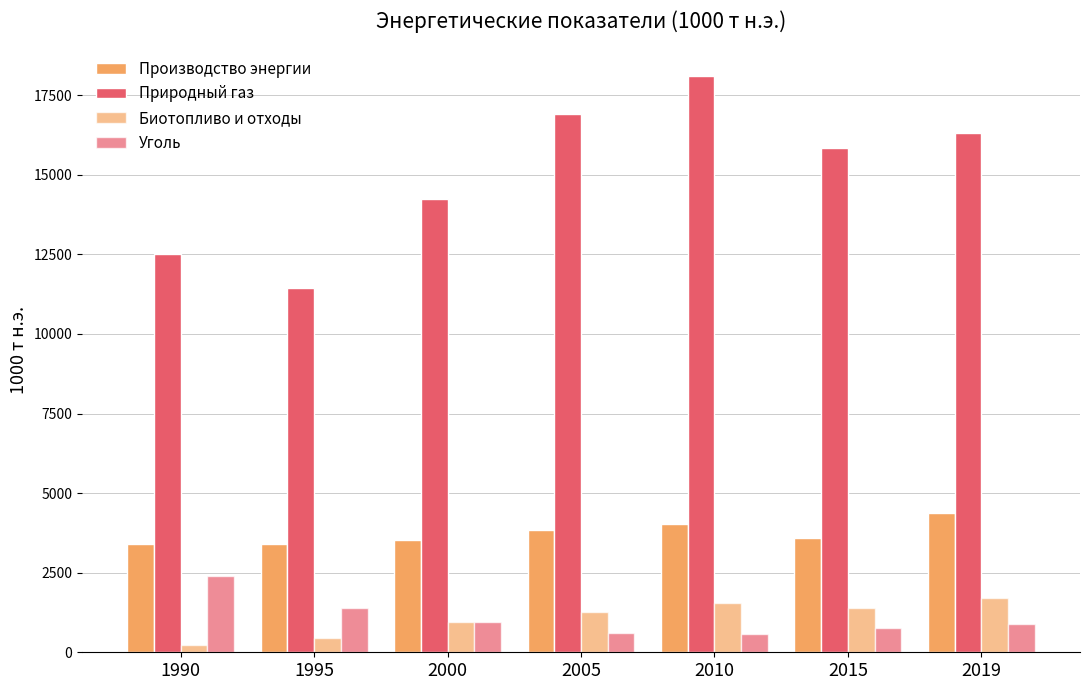

At which category does the chart reach its minimum across all series?

1990